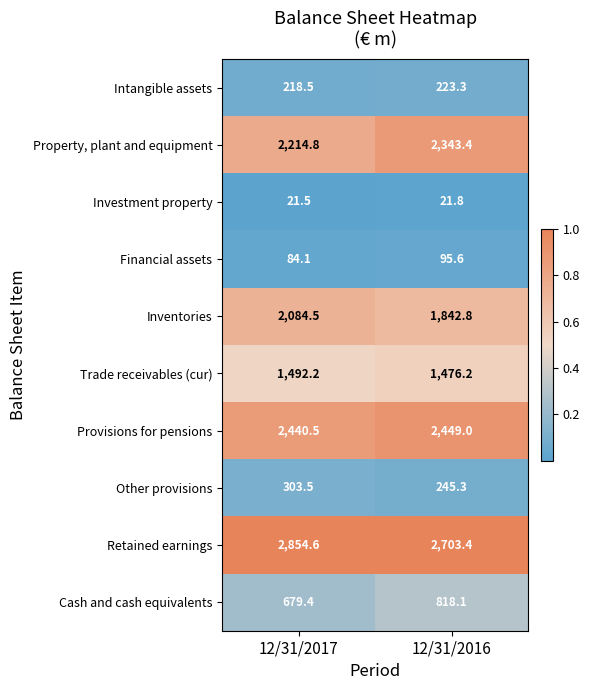

Reading right to left, transcribe all the data shown in this chart.

Intangible assets: 223.3	218.5
Property, plant and equipment: 2343.4	2214.8
Investment property: 21.8	21.5
Financial assets: 95.6	84.1
Inventories: 1842.8	2084.5
Trade receivables (cur): 1476.2	1492.2
Provisions for pensions: 2449.0	2440.5
Other provisions: 245.3	303.5
Retained earnings: 2703.4	2854.6
Cash and cash equivalents: 818.1	679.4